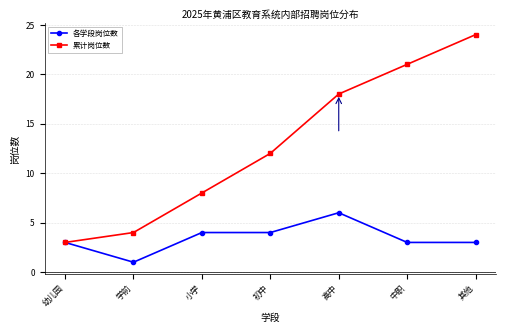

Where is 累计岗位数 nearest to the value 13?

初中